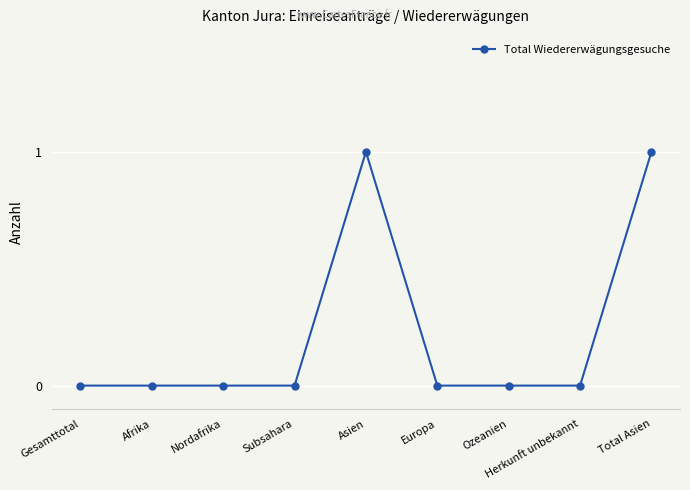

What position from the left is Ozeanien?

7